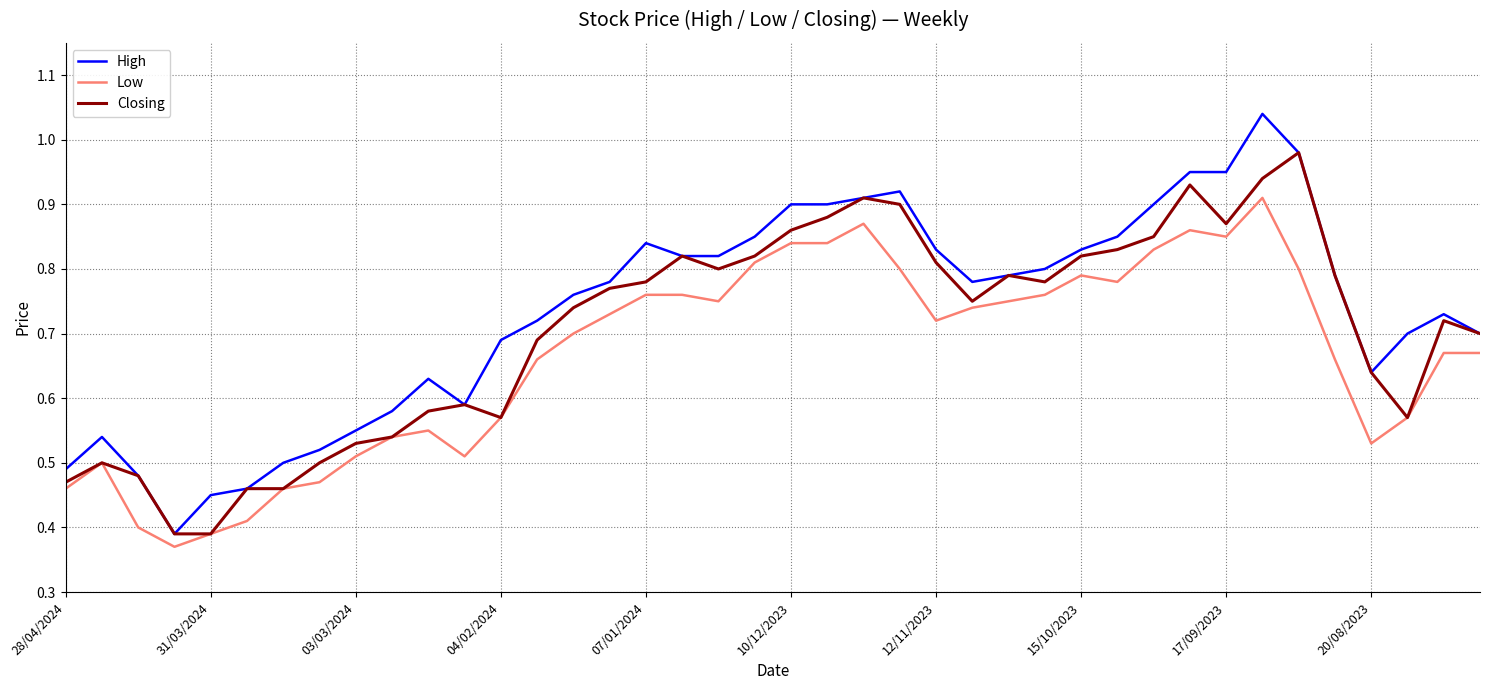

Rank the series by their average value, from highest to lowest.

High, Closing, Low